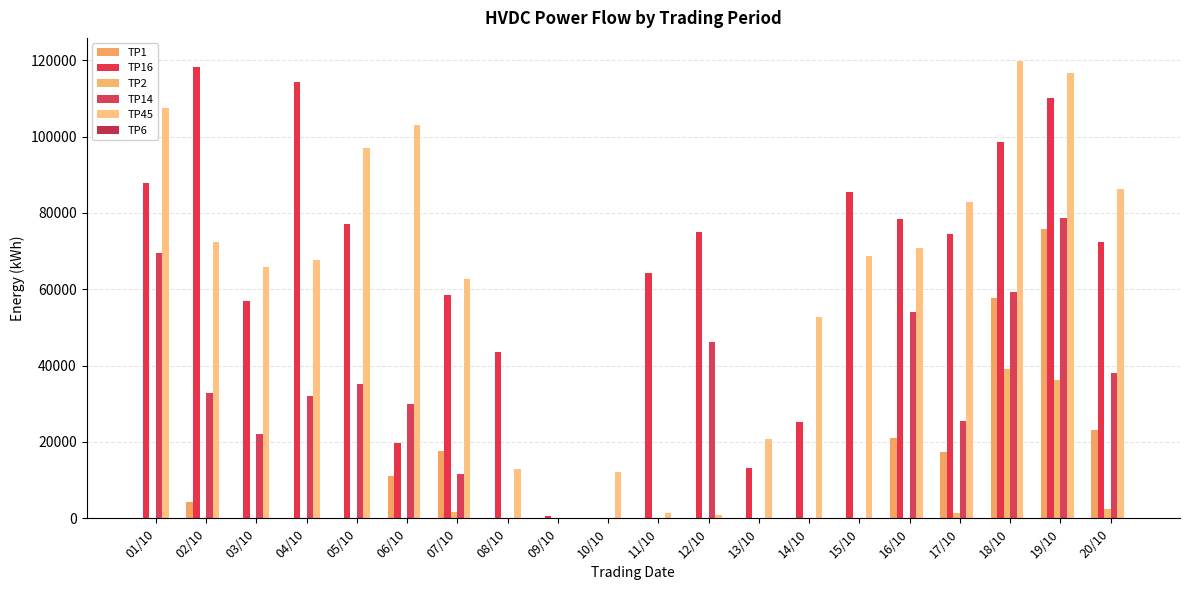

How many distinct data groups are displayed?

6